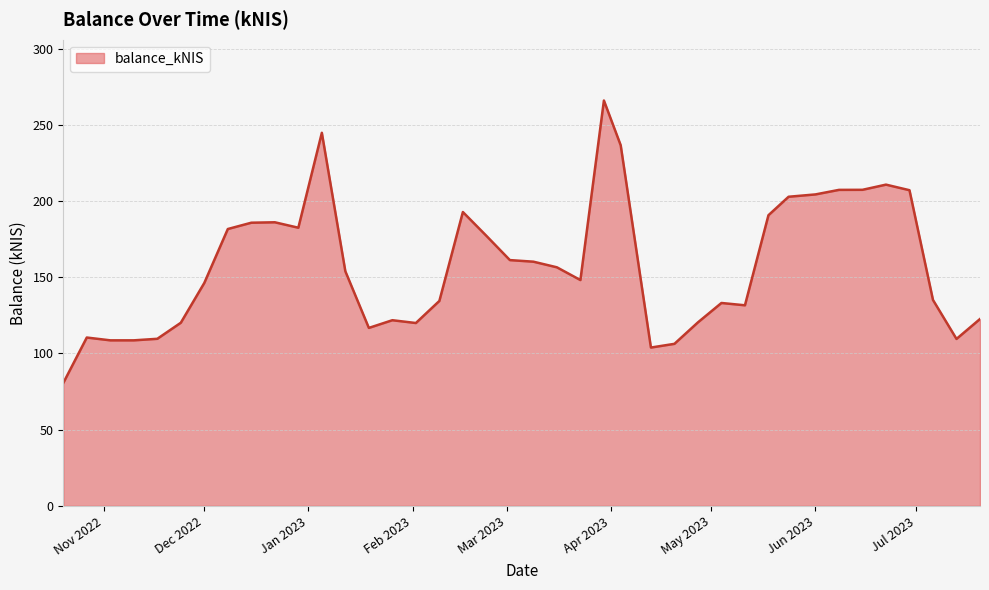

What is the smallest value displayed?

80.6